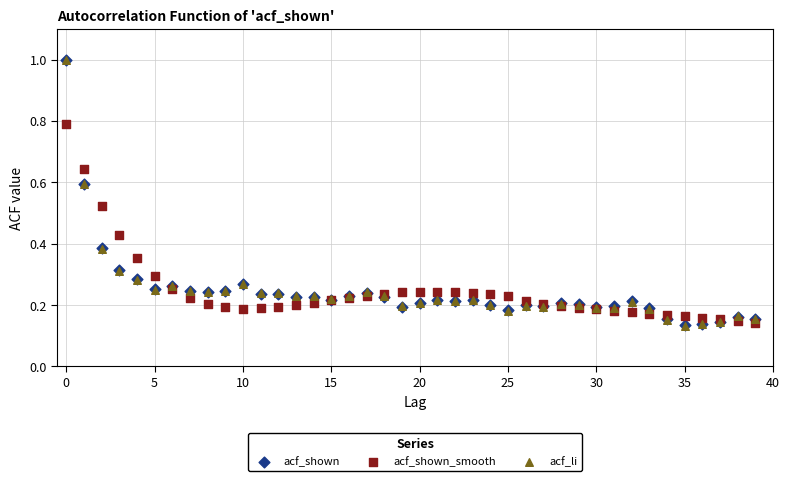

What are all the series names shown in the legend?

acf_shown, acf_shown_smooth, acf_li